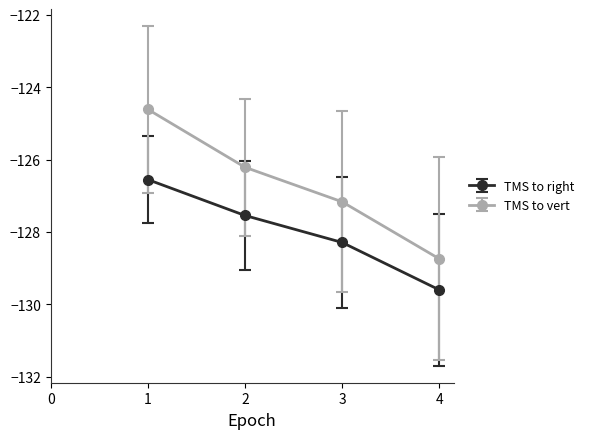

Does the chart have visible grid lines?

No